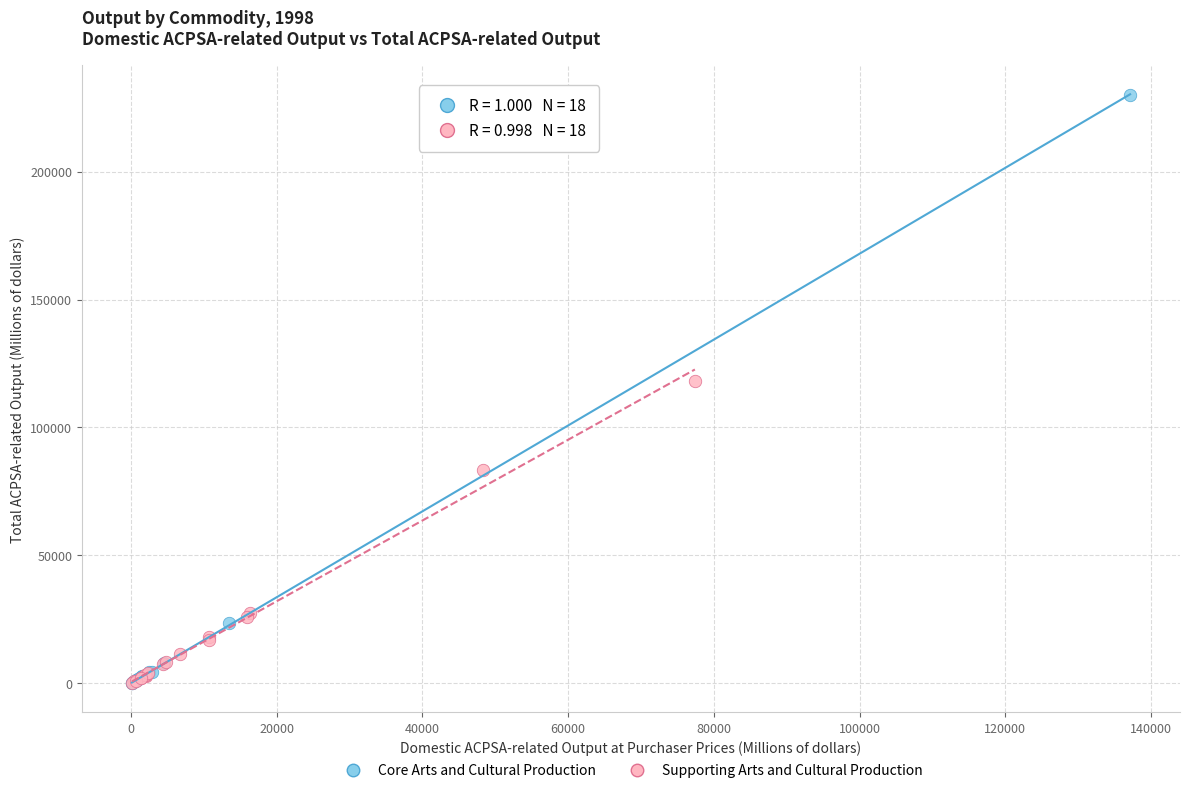

Which series reaches the maximum Y coordinate?

Core Arts and Cultural Production